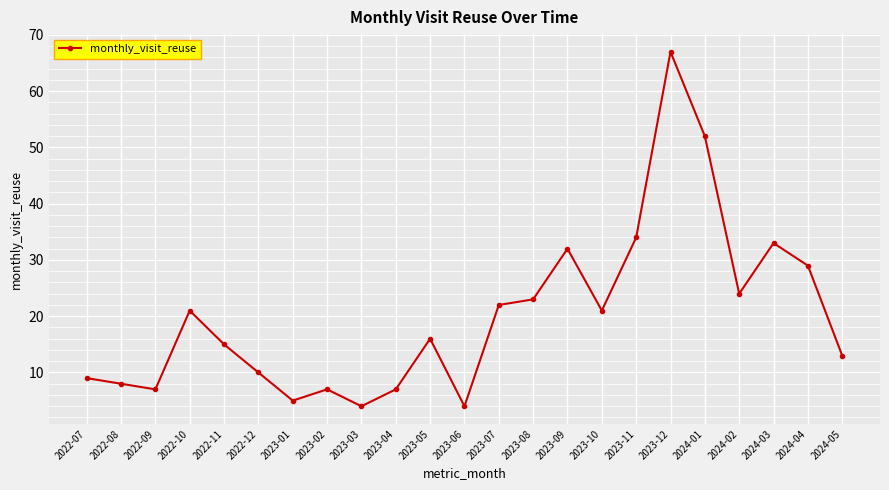

What is the difference between the maximum and minimum values?

63